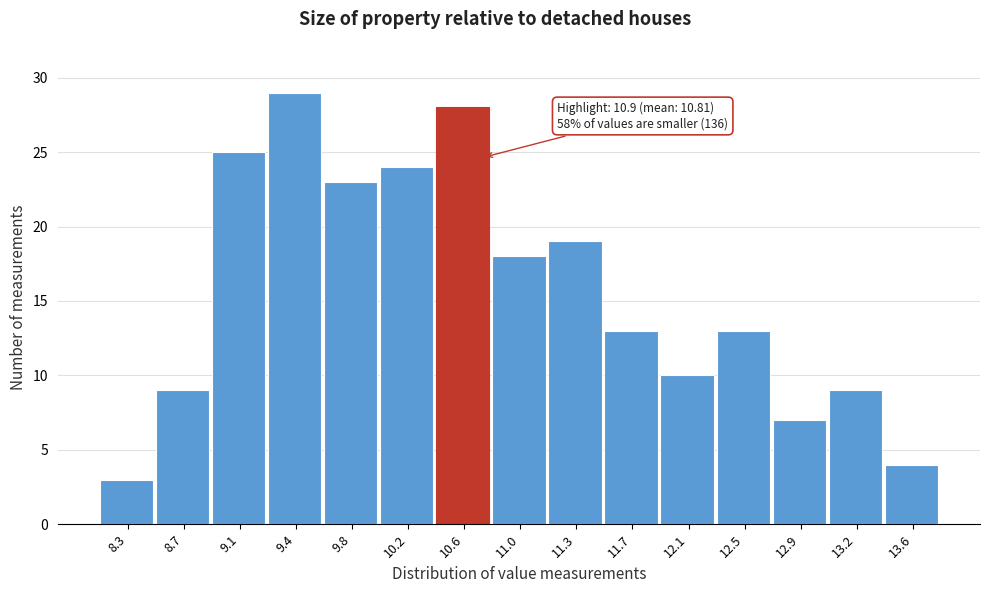

Reading left to right, extract all data points from this chart.

3	9	25	29	23	24	28	18	19	13	10	13	7	9	4